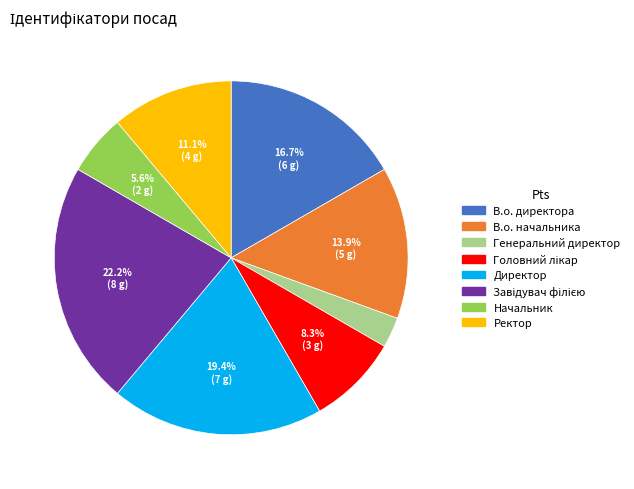

What portion of the pie excludes Начальник?

94.4%